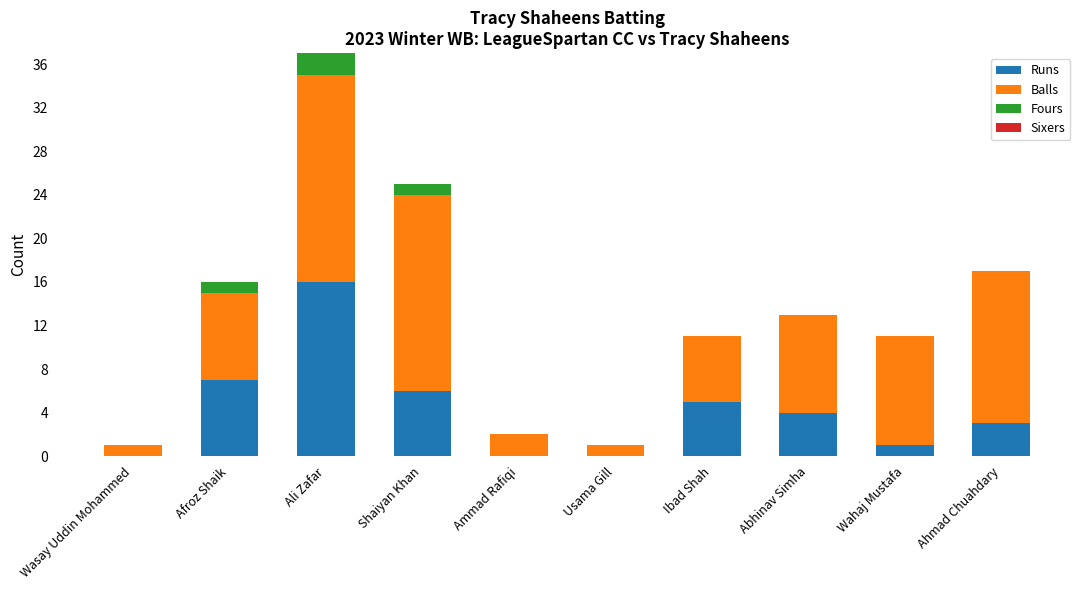

Reading left to right, what are the values for Runs?

Wasay Uddin Mohammed=0	Afroz Shaik=7	Ali Zafar=16	Shaiyan Khan=6	Ammad Rafiqi=0	Usama Gill=0	Ibad Shah=5	Abhinav Simha=4	Wahaj Mustafa=1	Ahmad Chuahdary=3